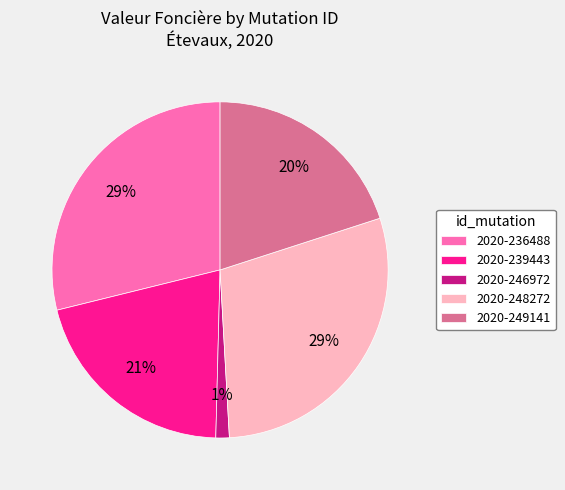

Is 2020-246972 the majority of the pie?

No